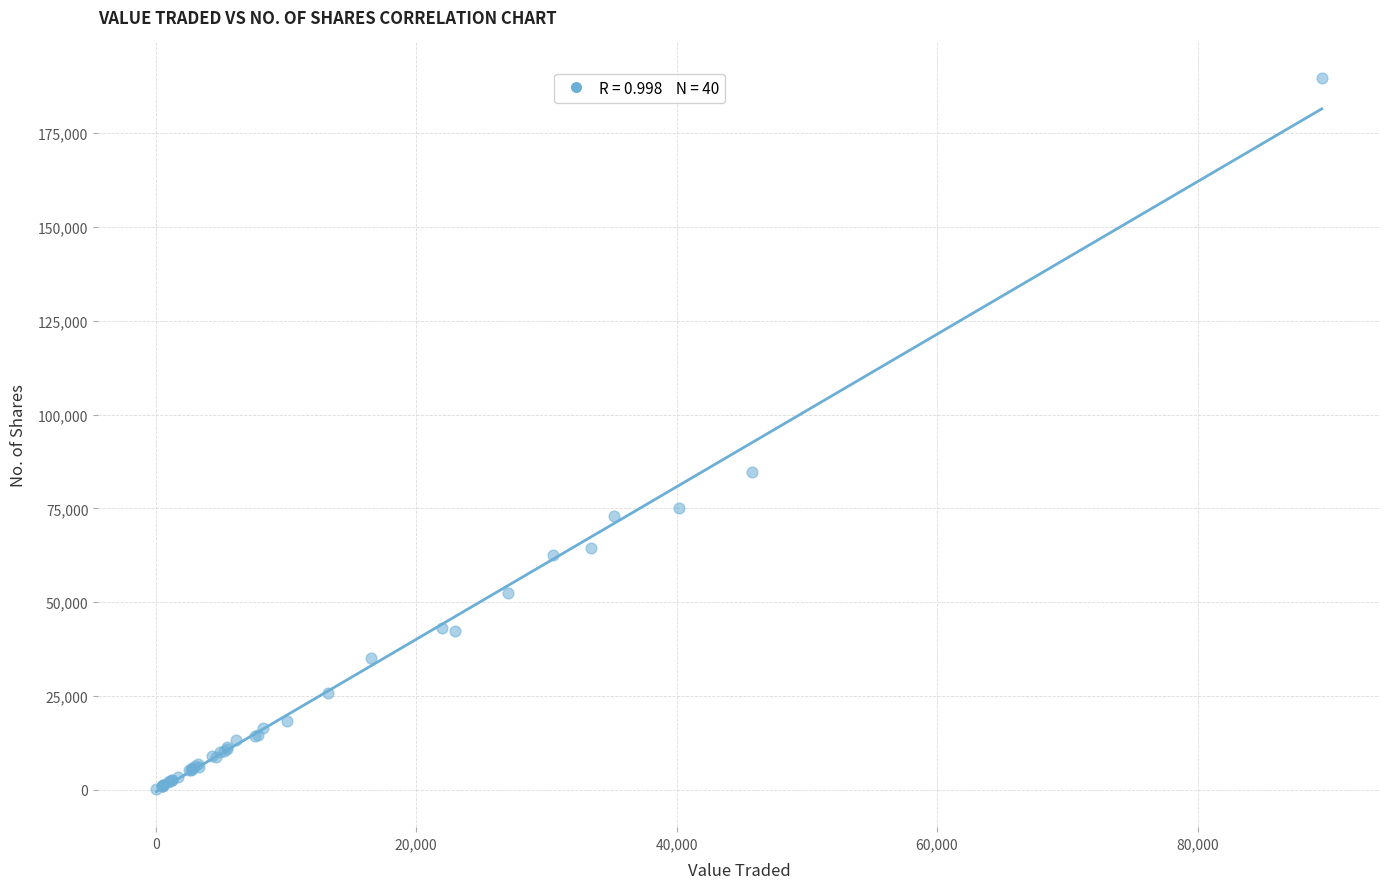

What Y value in the scatter plot is closest to 94900?

84571